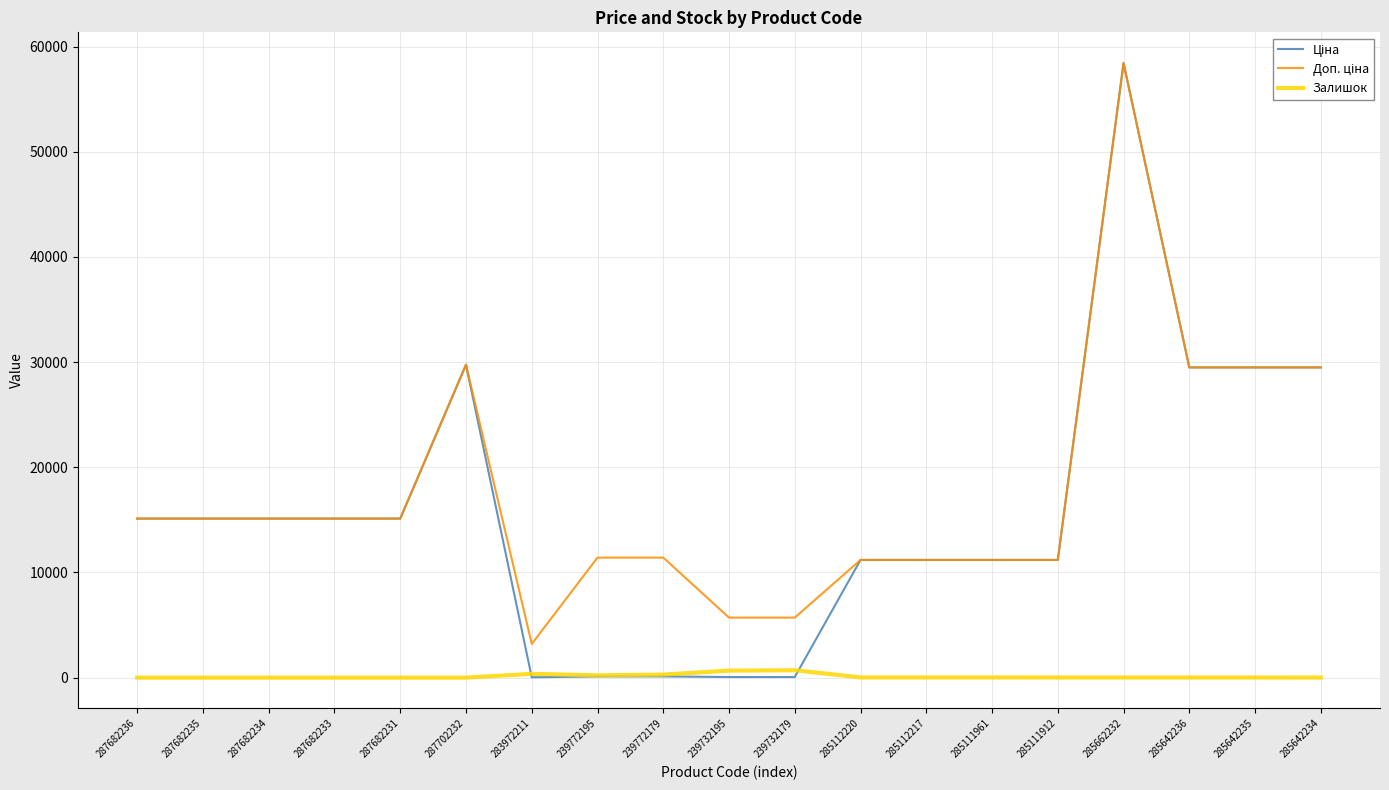

True or false: Залишок has a value of 218.0 at 239772195.

True